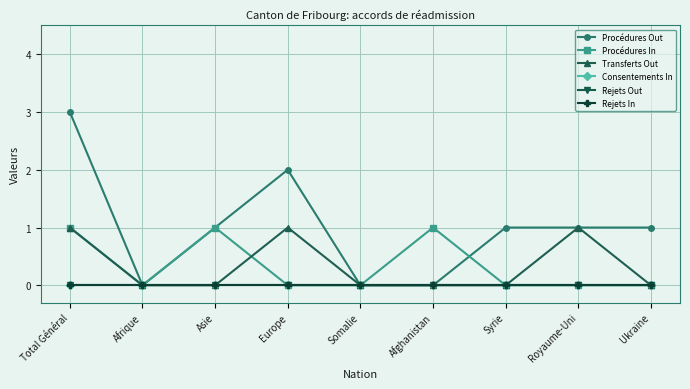

What is the difference between the maximum and minimum values in the Procédures Out series?

3